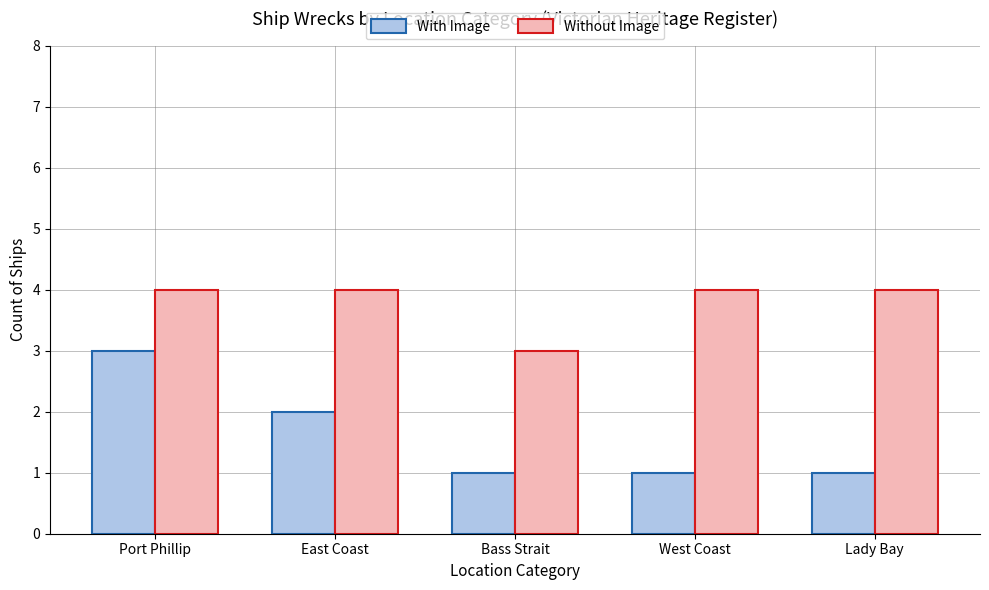

Is it true that With Image equals 2 at Lady Bay?

False